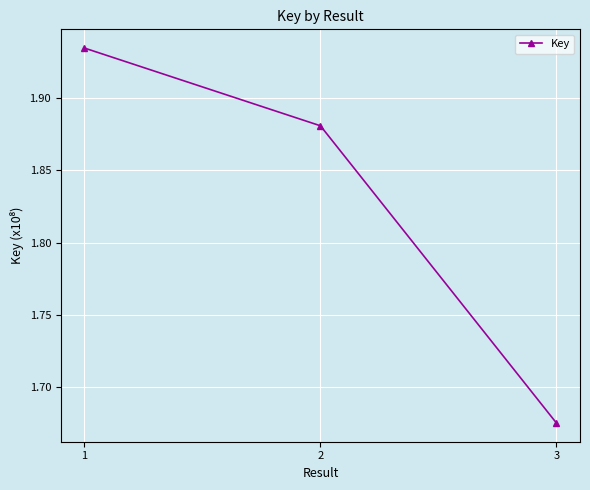

Which label corresponds to the largest value in the chart?

1